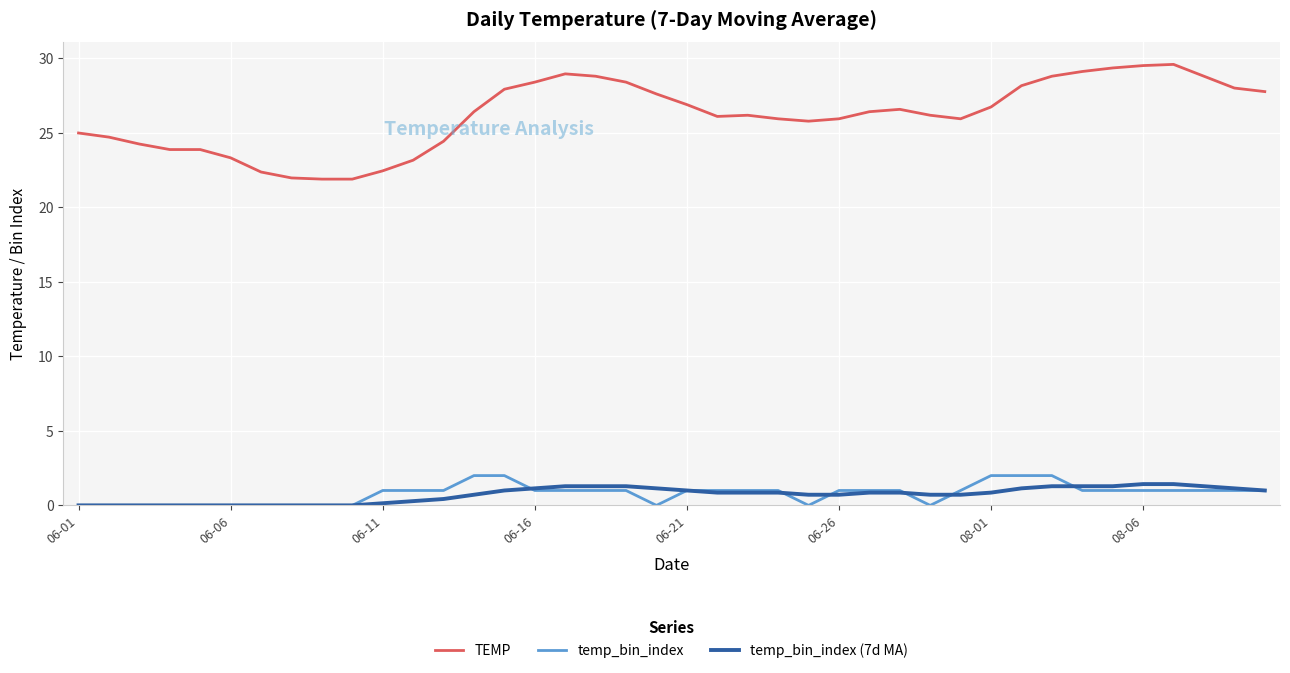

Rank the series by their maximum value, from lowest to highest.

temp_bin_index (7d MA), temp_bin_index, TEMP